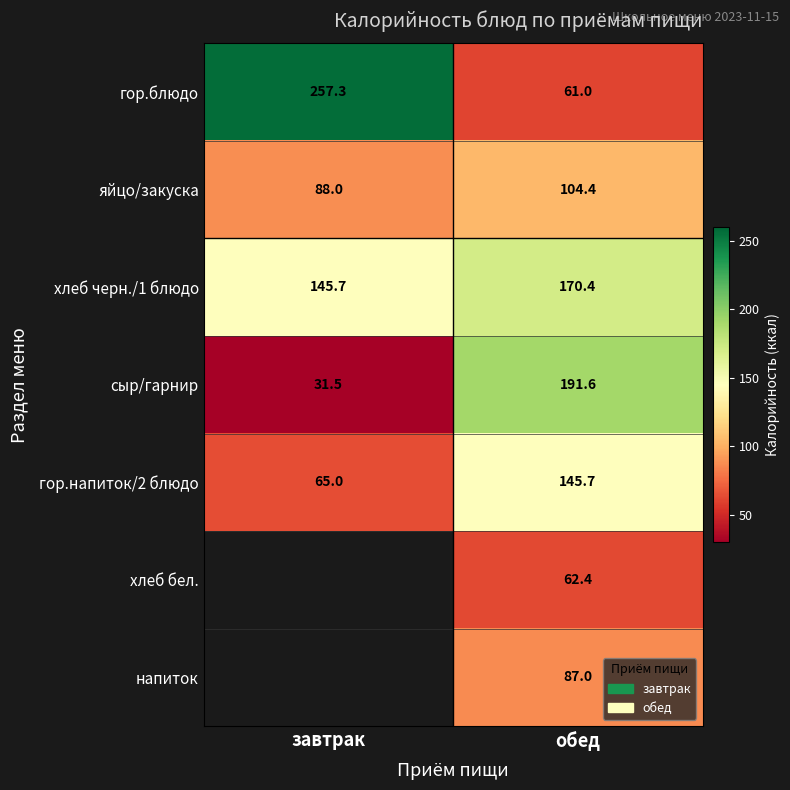

Between завтрак and обед, which is larger?

завтрак